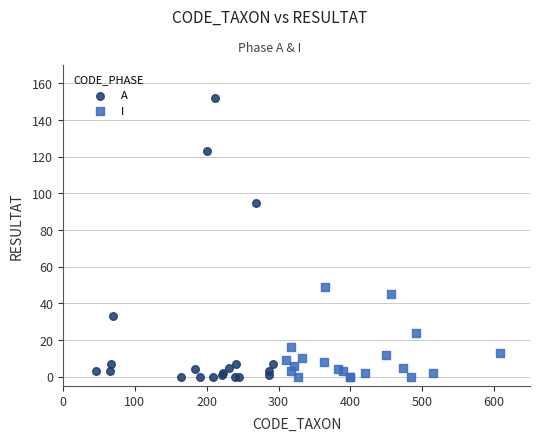

Which series reaches the maximum Y coordinate?

A